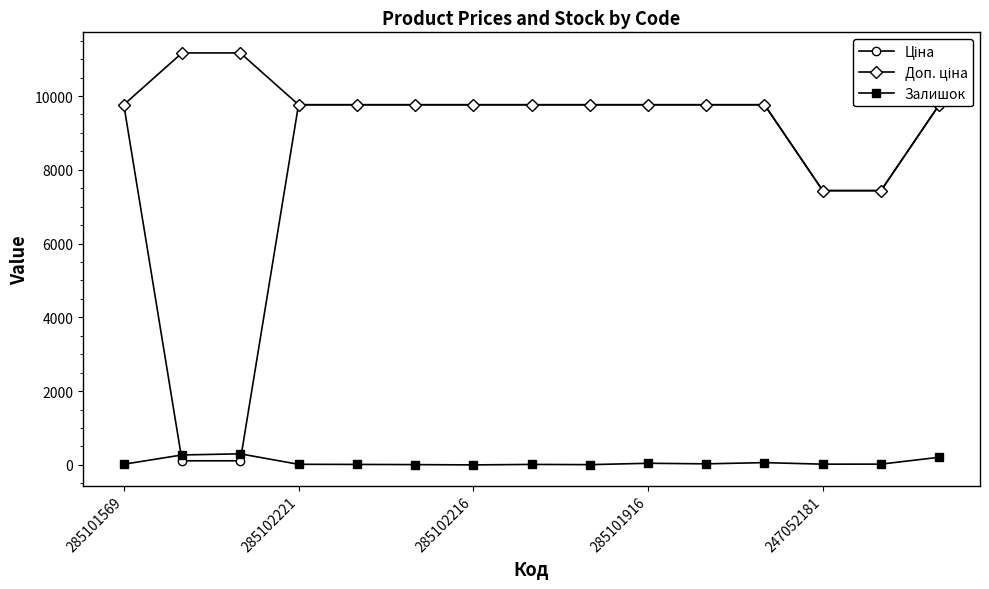

True or false: Залишок has more than 2 interior local peaks.

True